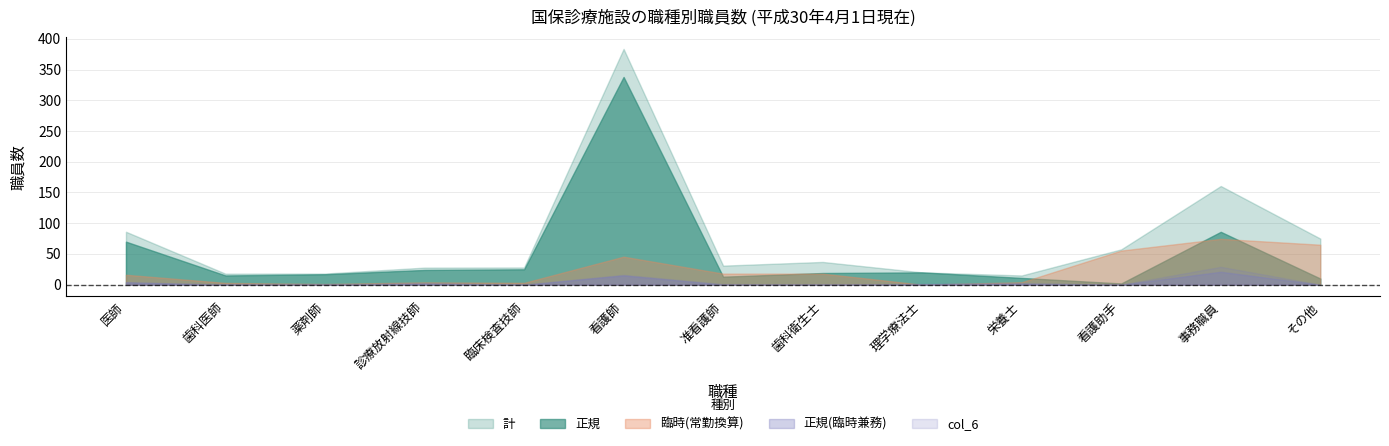

Where is col_6 nearest to the value 14?

看護師